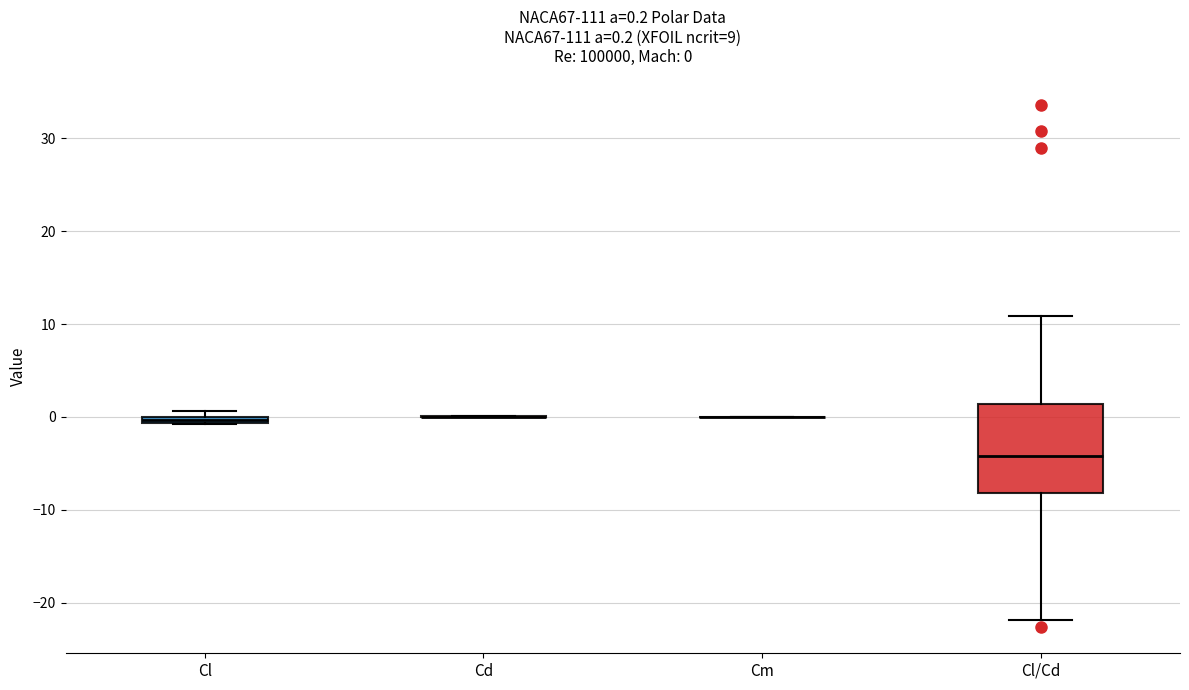

Comparing the boxes themselves (not the whiskers), which one is the tallest?

Cl/Cd